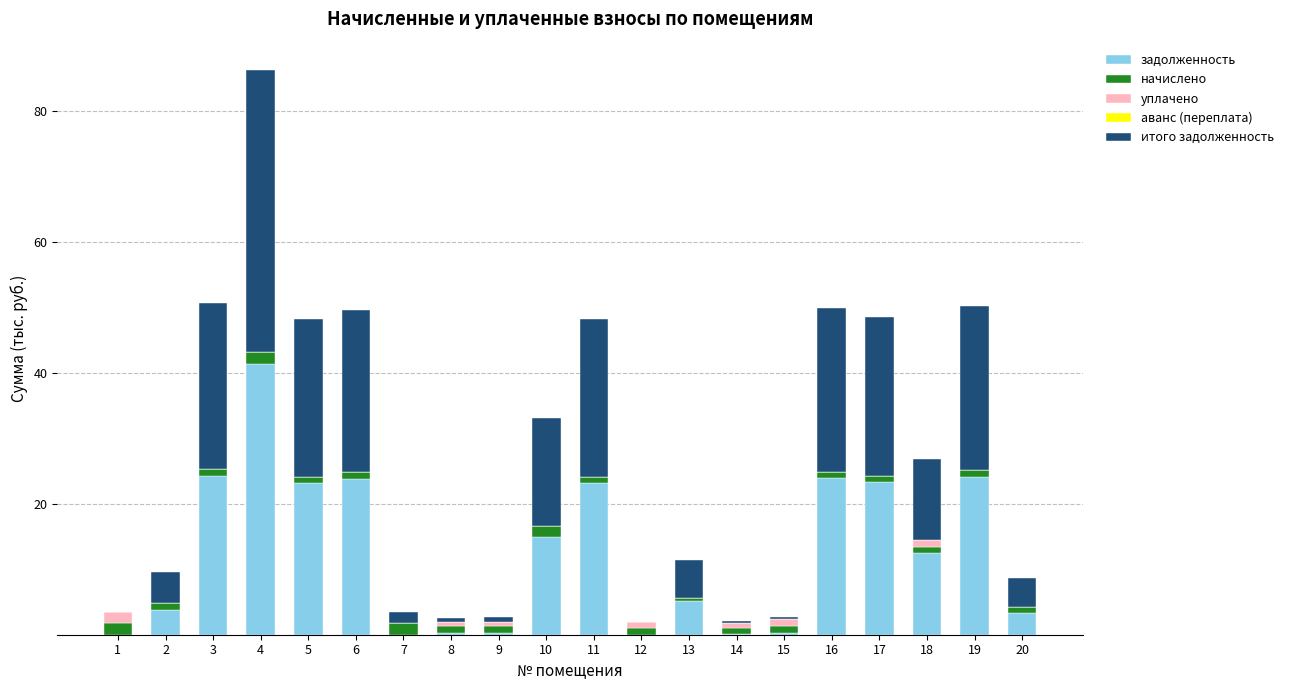

What is the sum of all задолженность values?

247.7